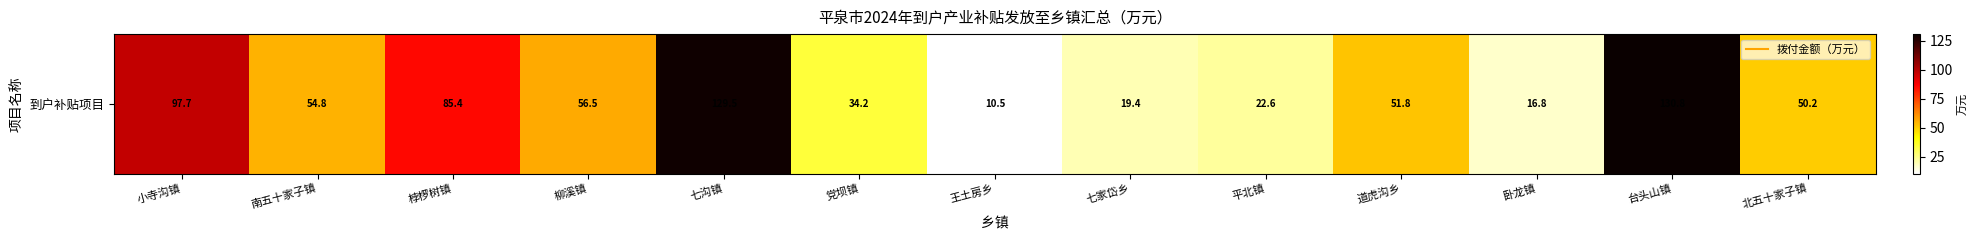

What is the sum of all values?

760.1